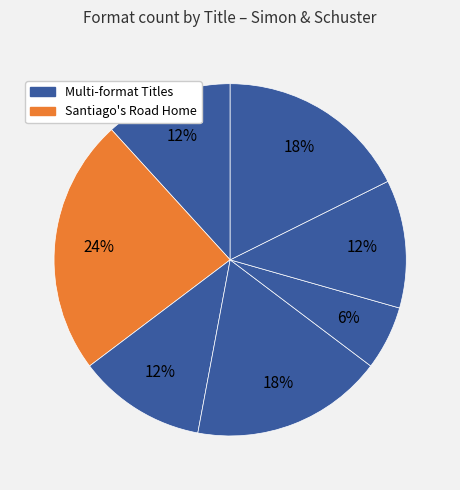

How many slices are in this pie chart?

7